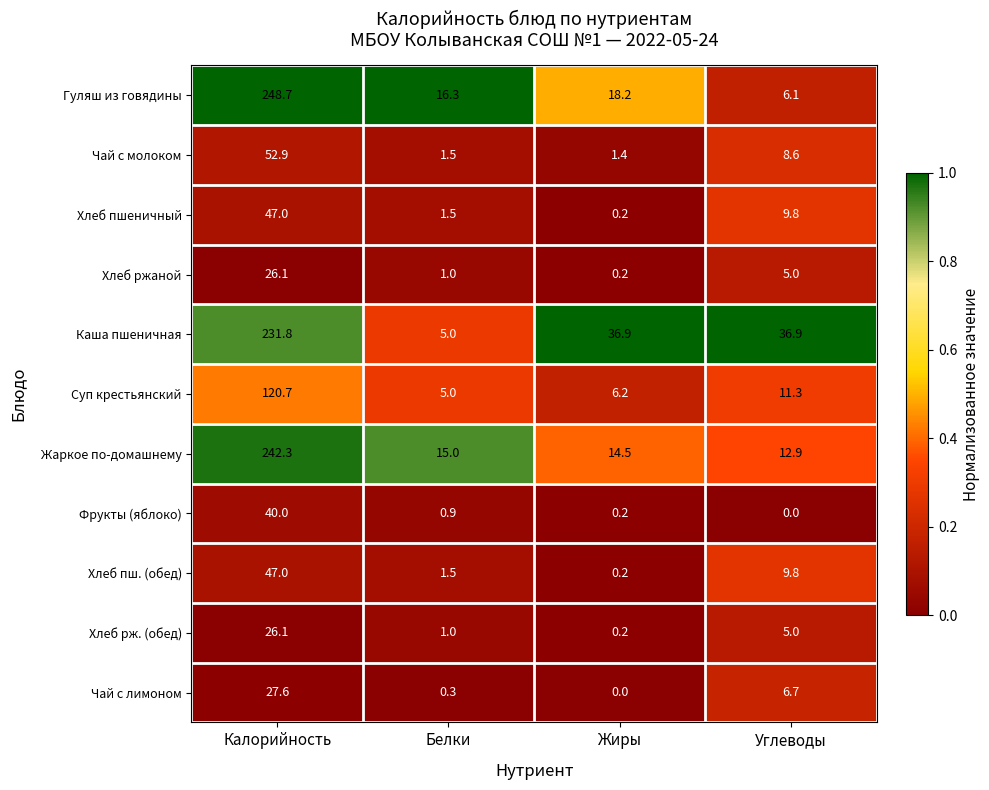

What is the greatest value displayed?

248.7